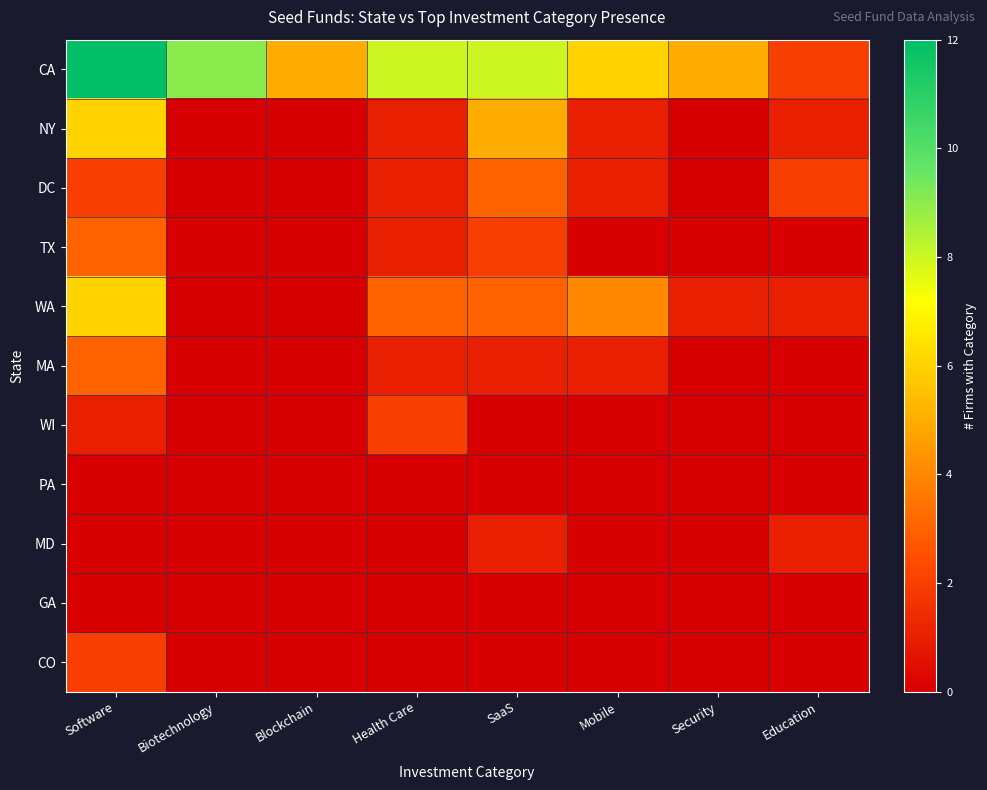

Rank the series by their maximum value, from lowest to highest.

PA, GA, MD, WI, CO, DC, TX, MA, NY, WA, CA